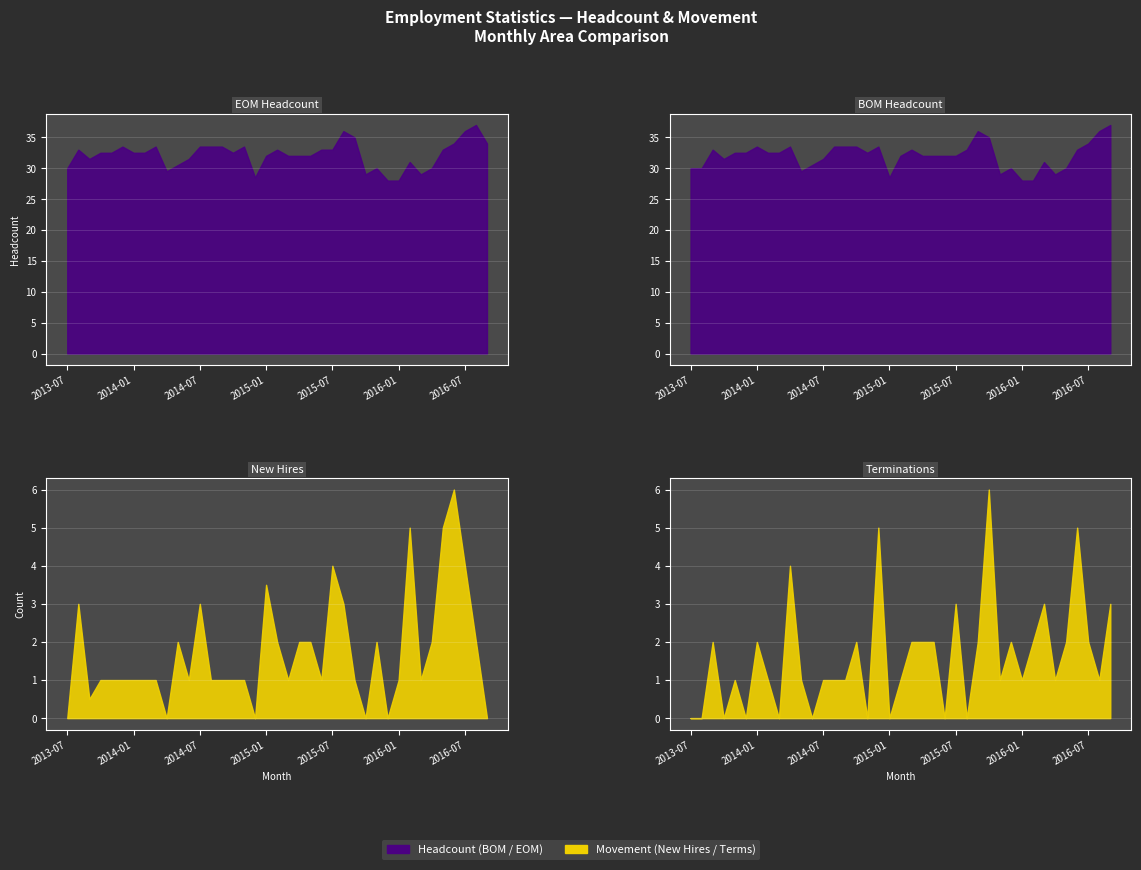

True or false: EOM (col_4) has a value of 56.5 at 2014-07.

False